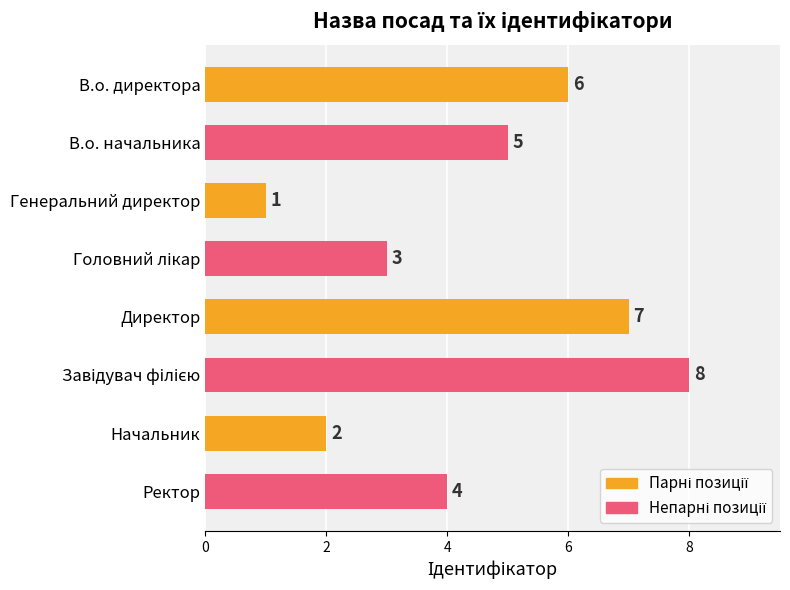

Which has a higher value, В.о. директора or Директор?

Директор